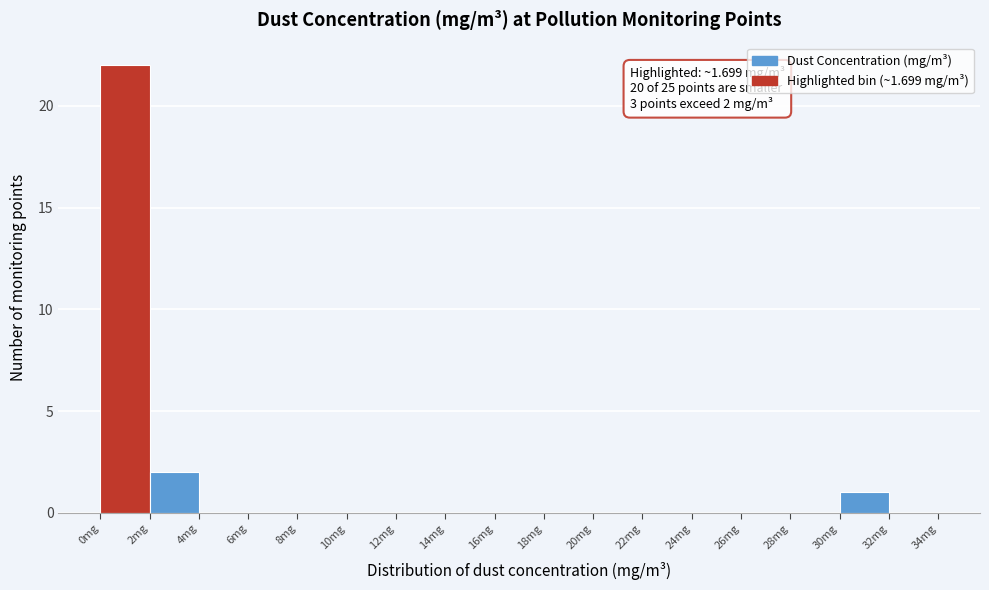

Over which range of the x-axis is the bar tallest?

0 to 2